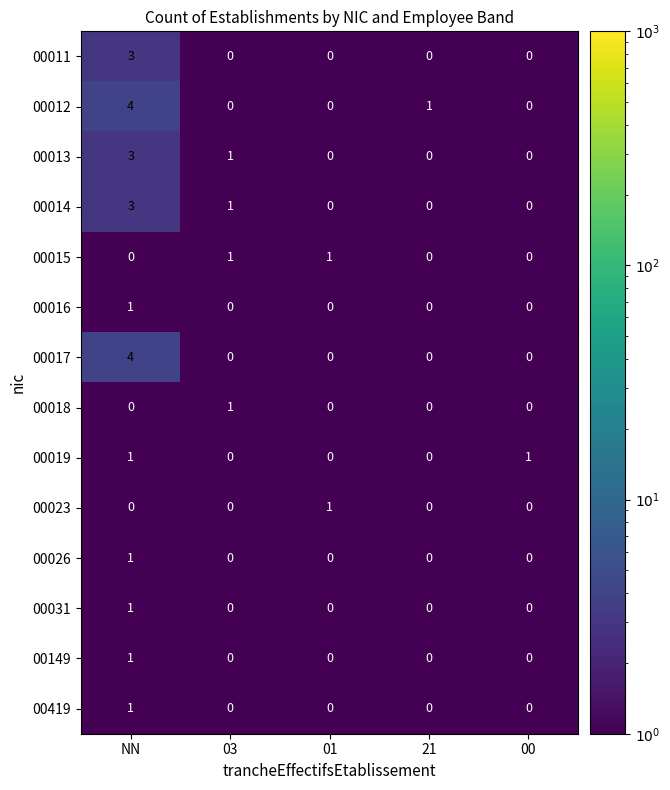

Which category has the highest value in the 00016 series?

NN